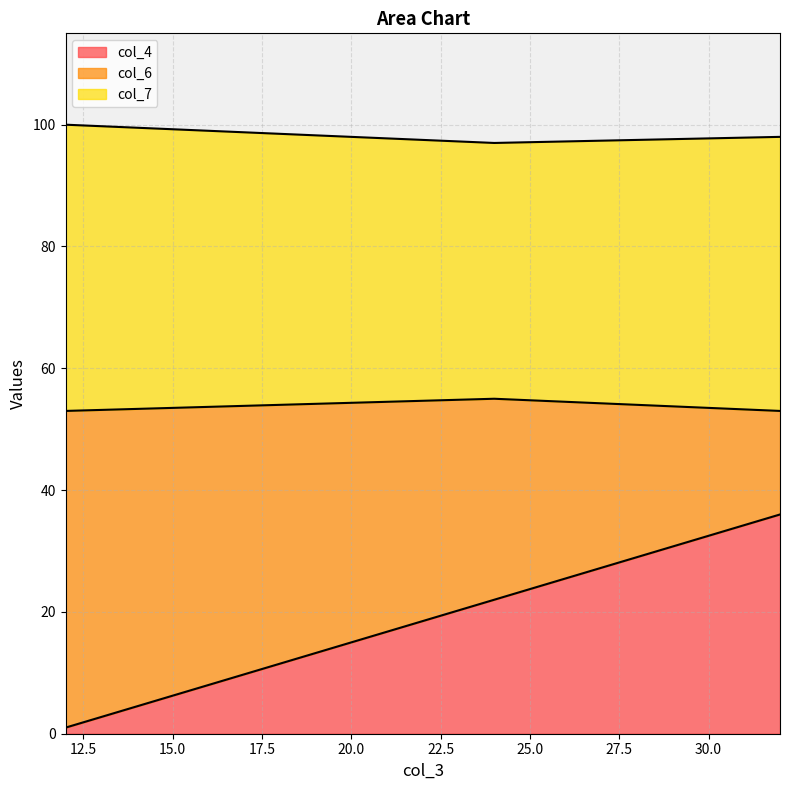

Does the chart have visible grid lines?

Yes